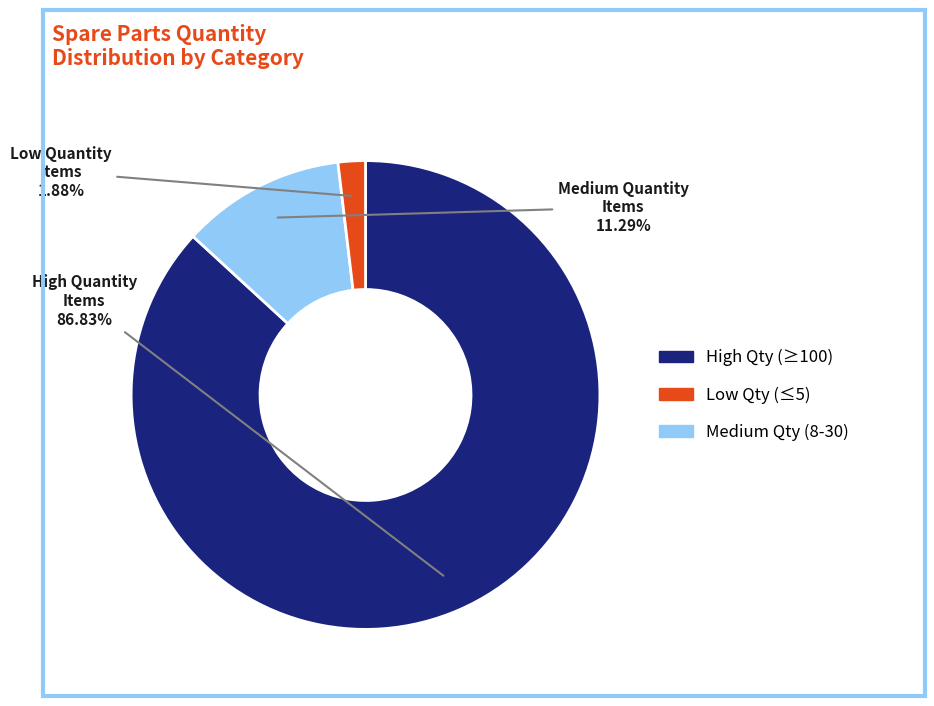

Is there any slice that represents more than half of the pie?

Yes